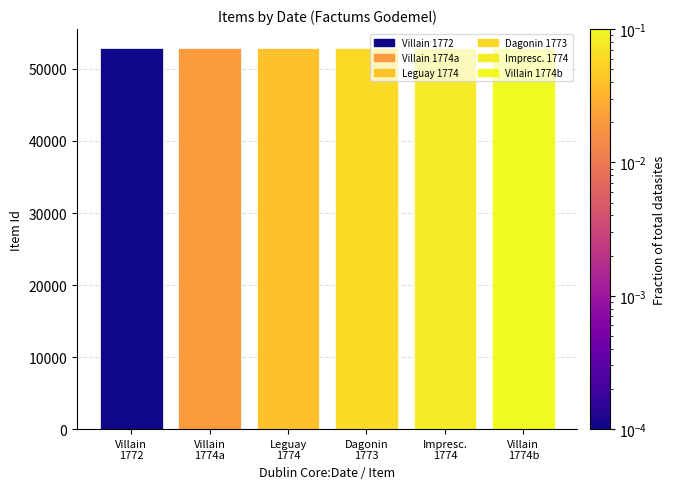

How many distinct data groups are displayed?

6